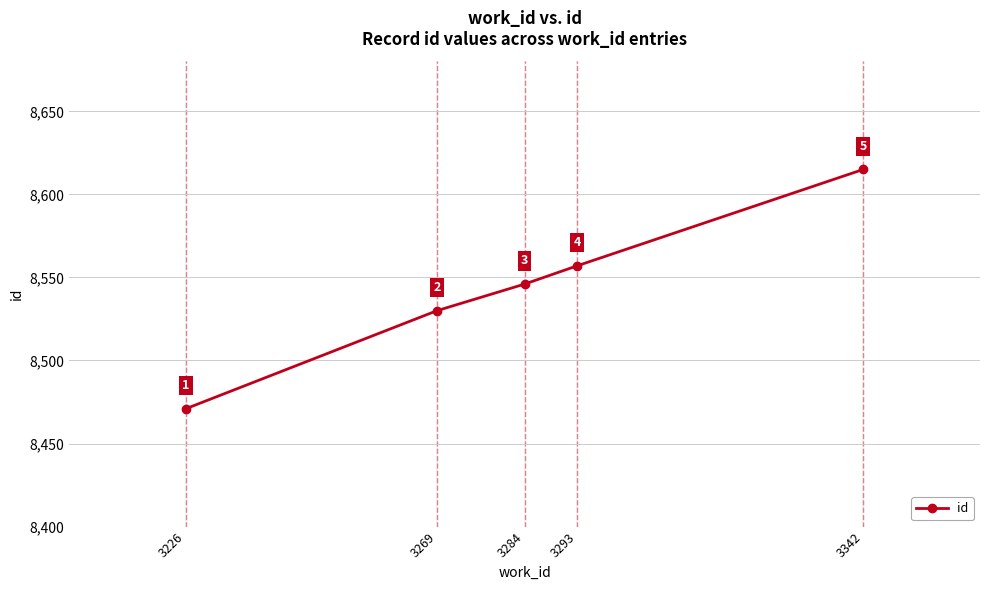

Read the value at 3342.

8615